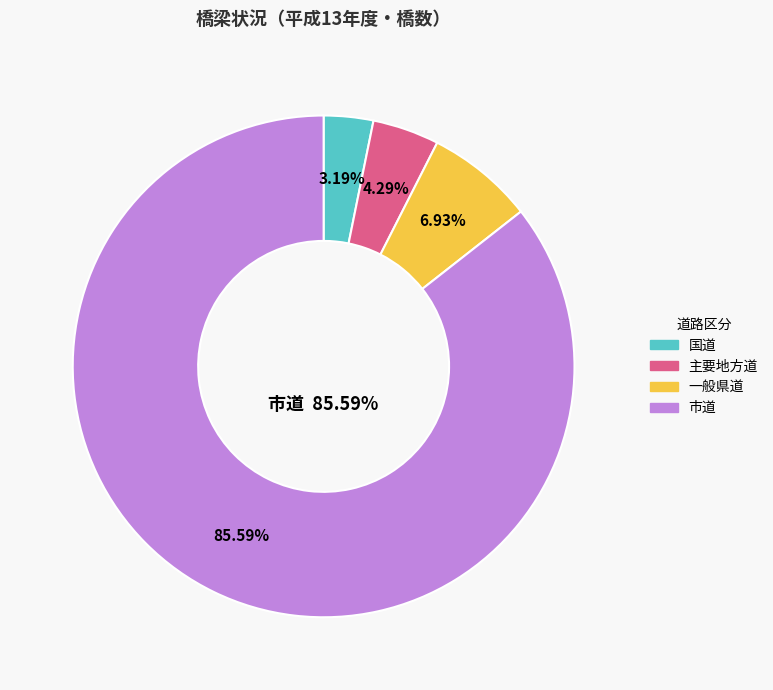

Is there any slice that represents more than half of the pie?

Yes